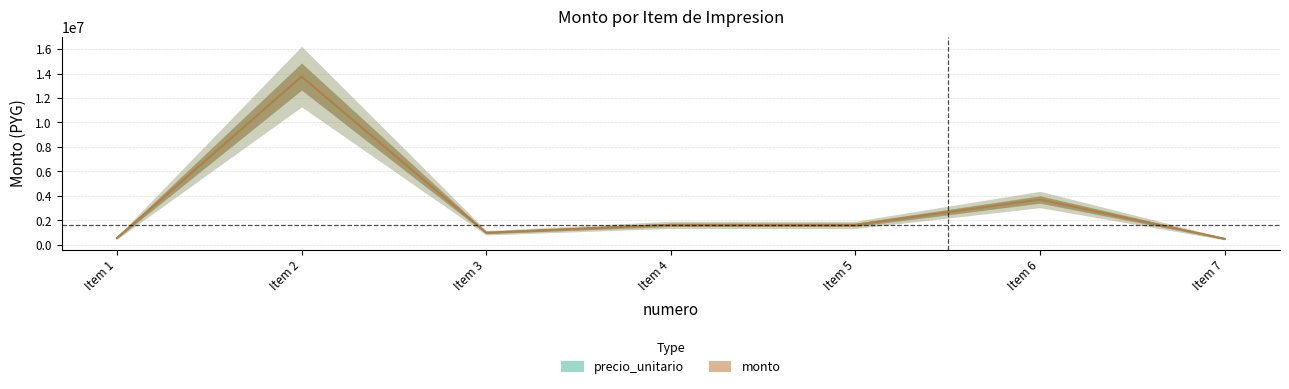

What is the total value across all series at Item 1?

1089000